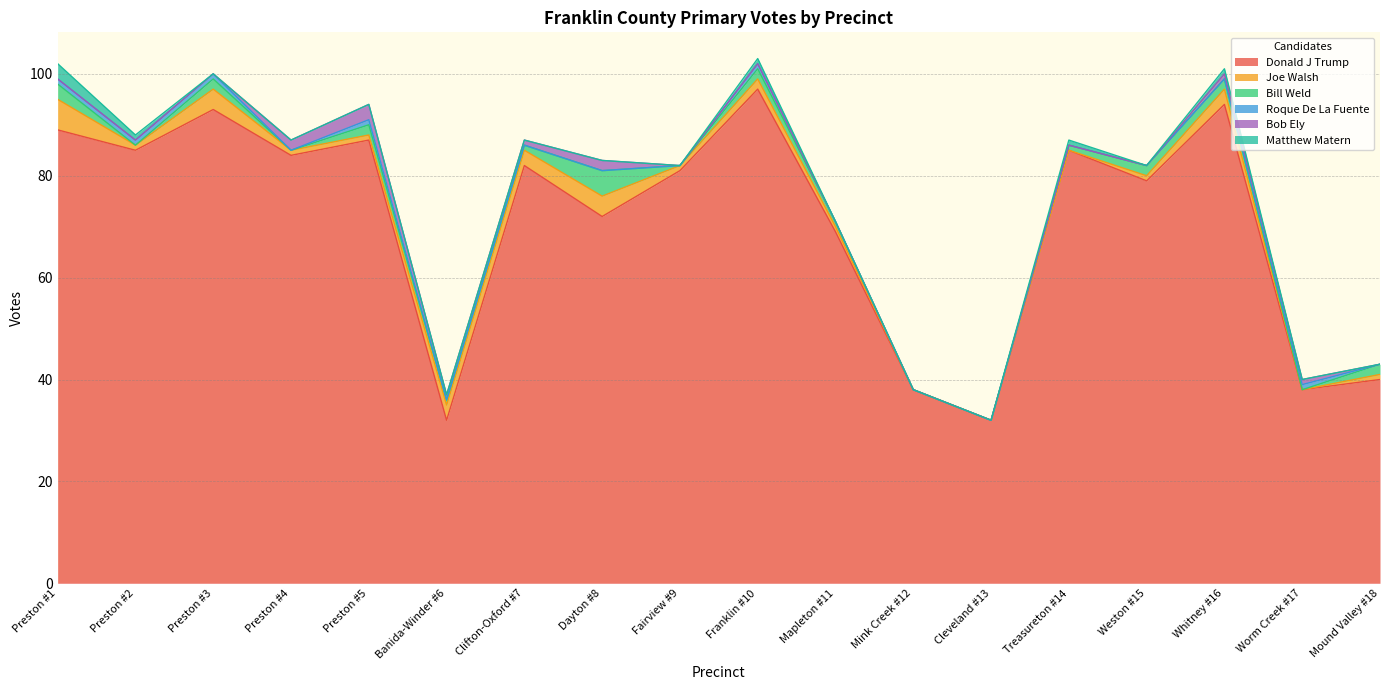

True or false: Donald J Trump has a value of 26 at Mink Creek #12.

False